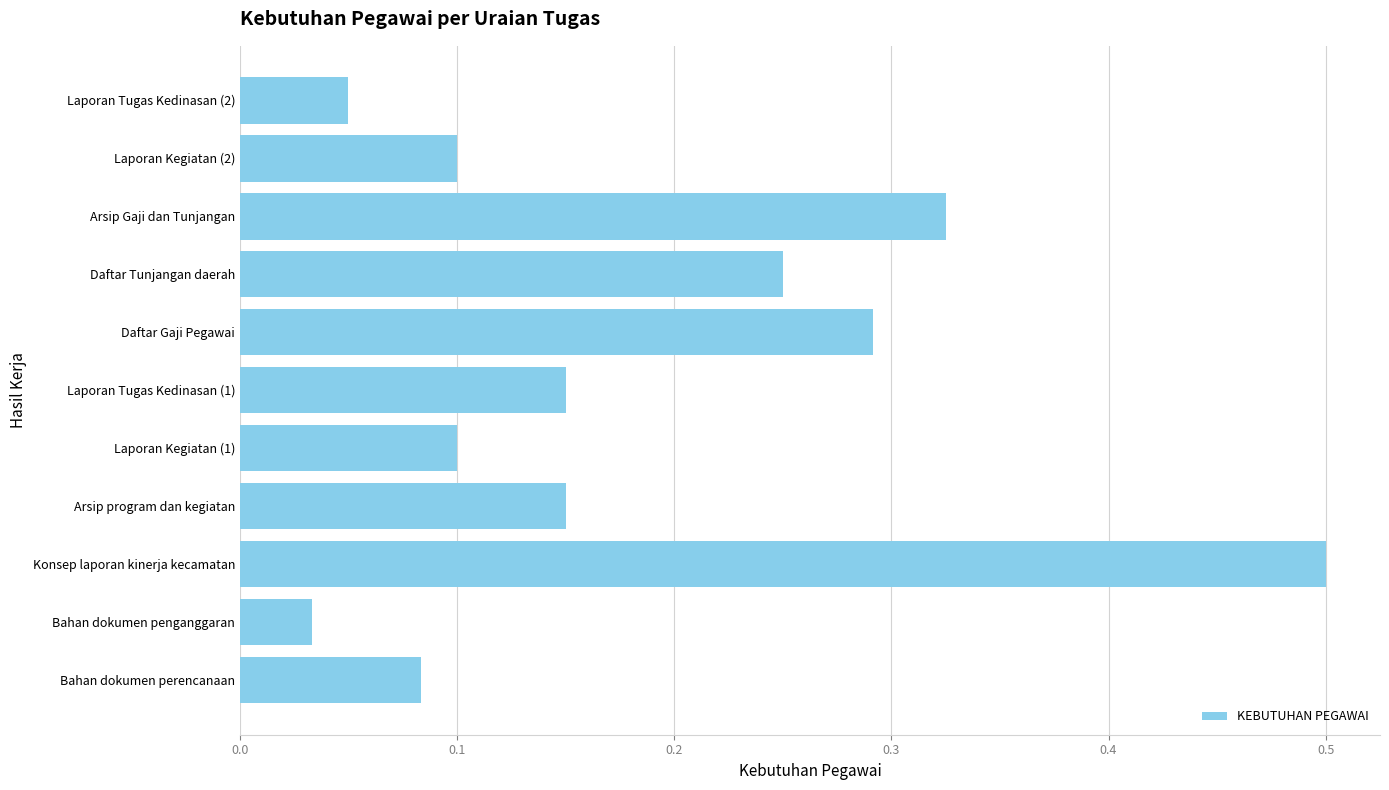

What is the difference between the maximum and minimum values?

0.5